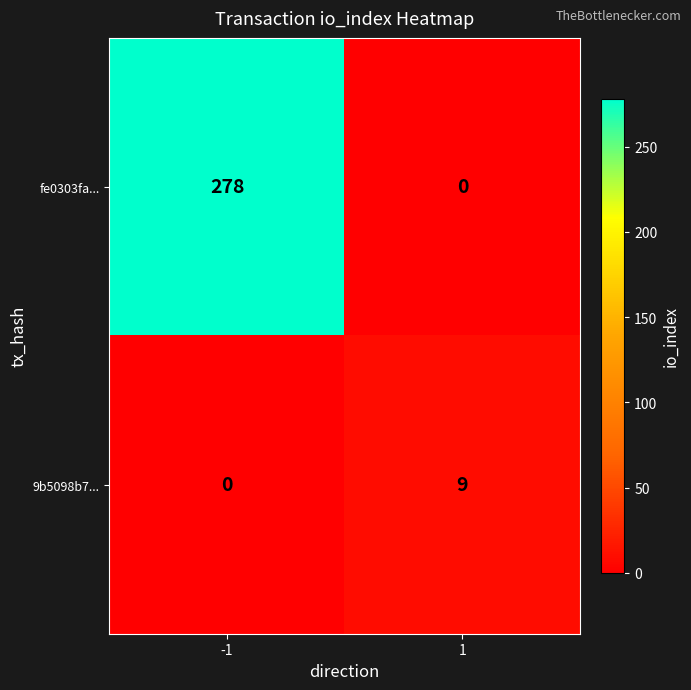

What is the total value across all series at 1?

9